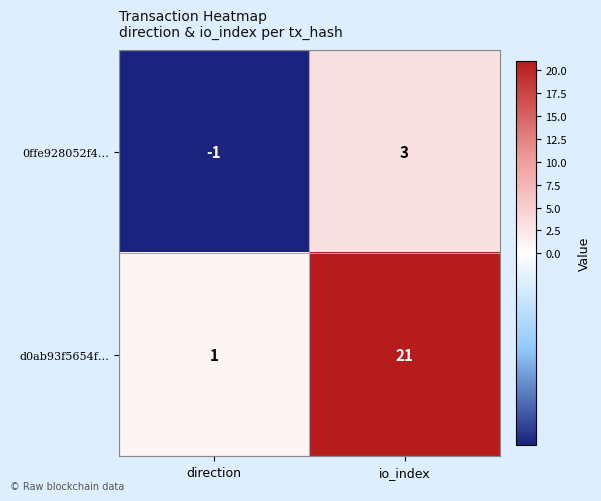

At which category does the chart reach its peak across all series?

io_index